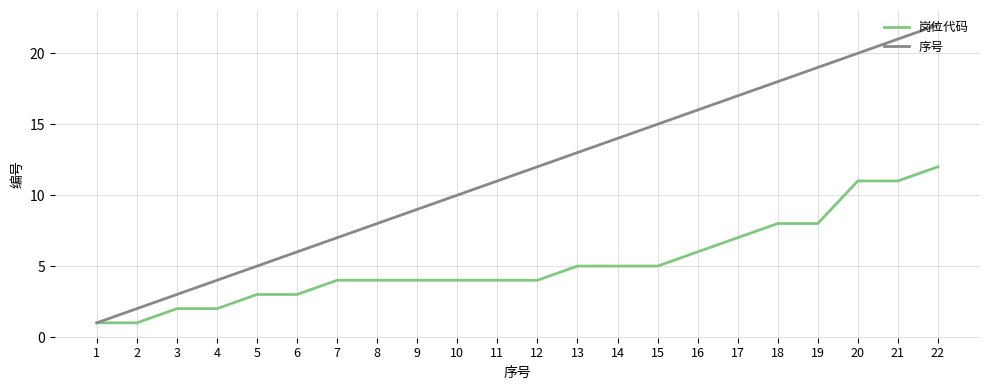

At which category is the sum across all series the highest?

22